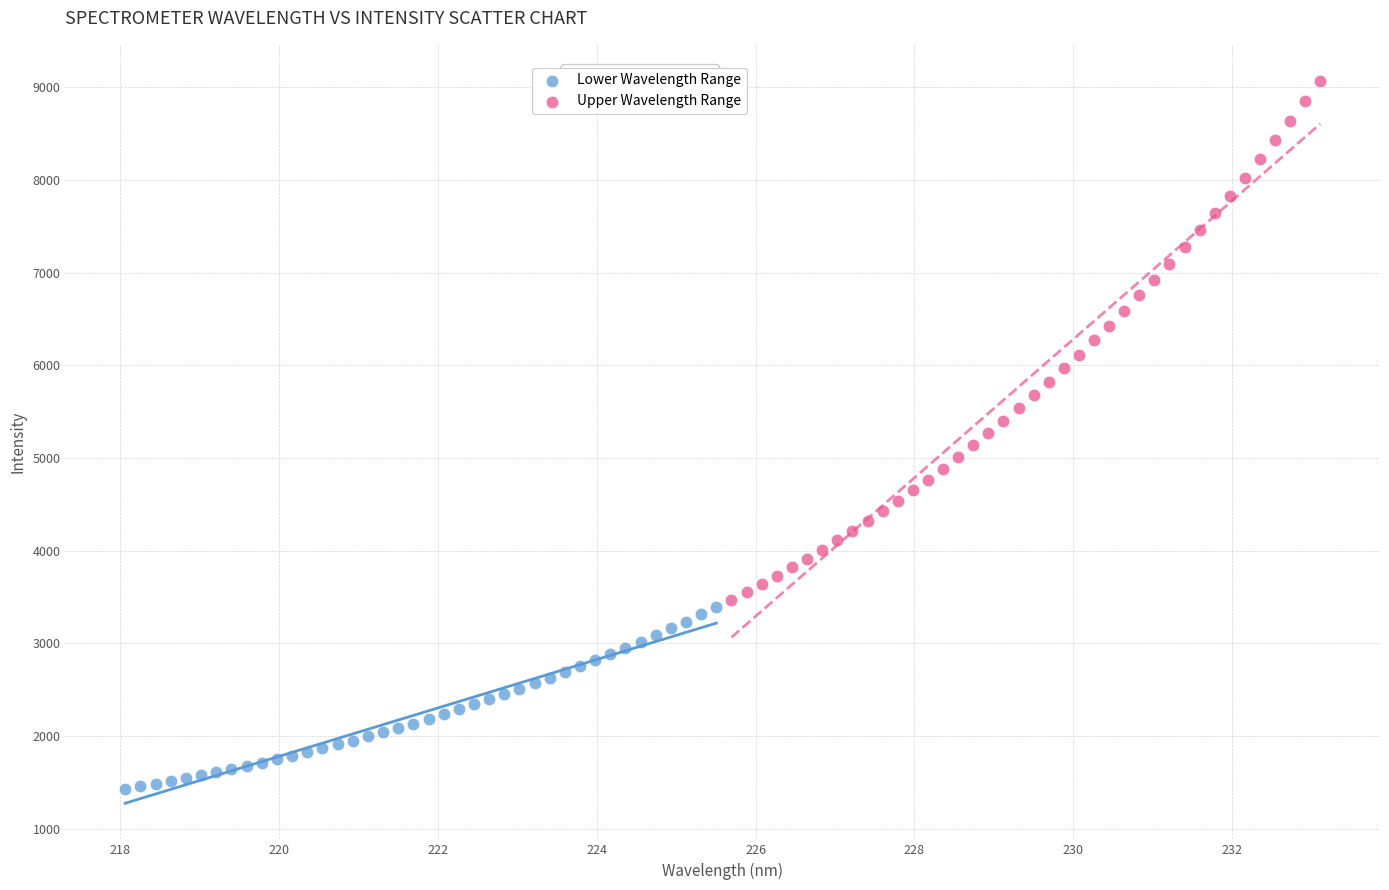

Which series has the largest Y range (max minus min)?

Upper Wavelength Range